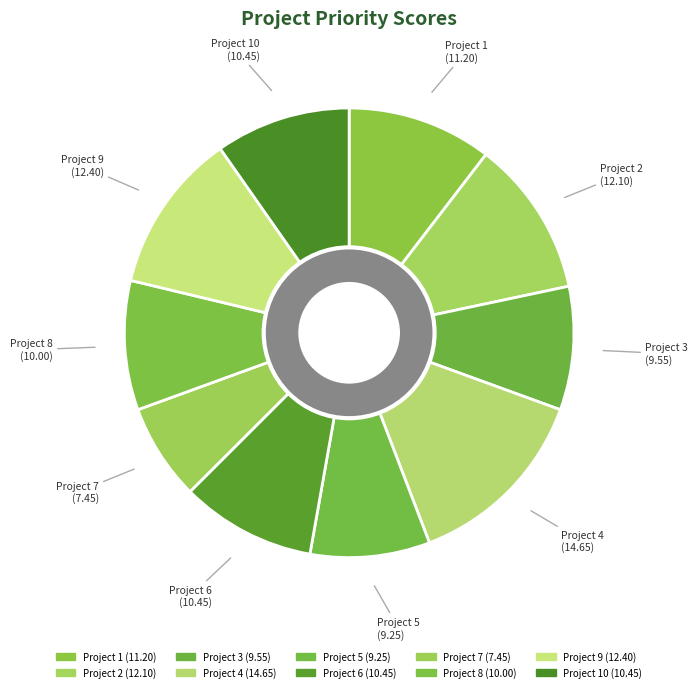

What is the smallest slice in the pie chart?

Project 7